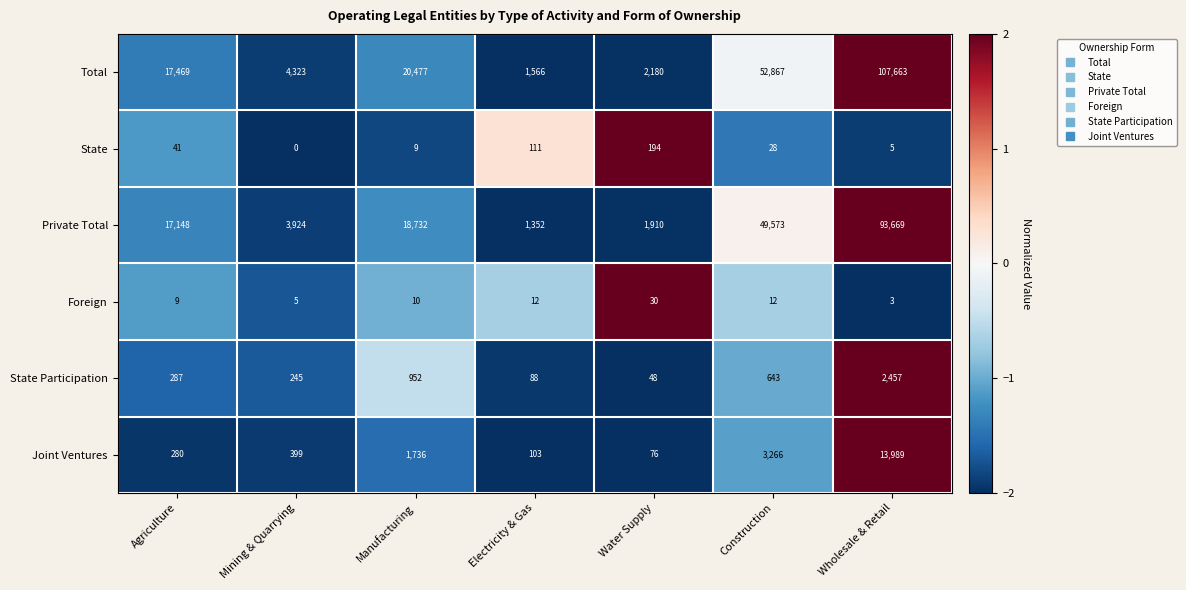

At which label does Joint Ventures reach its minimum?

Water Supply